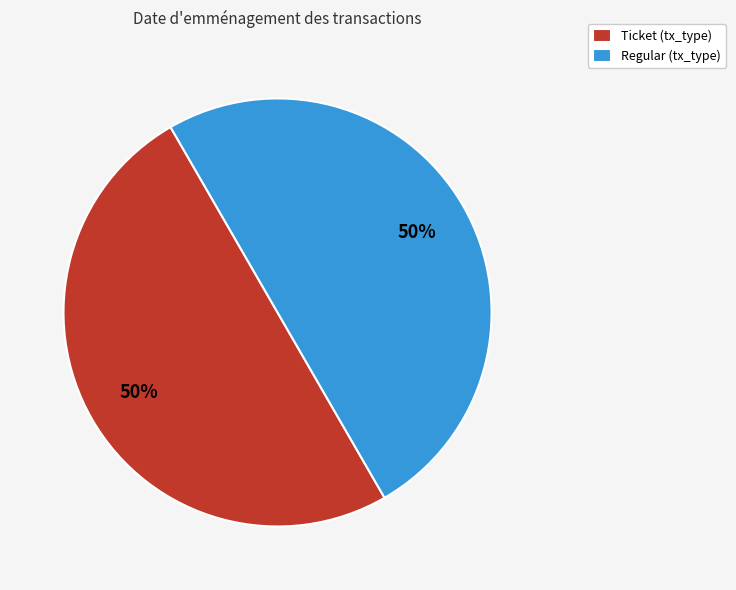

True or false: Regular (tx_type) accounts for 50% of the total.

True